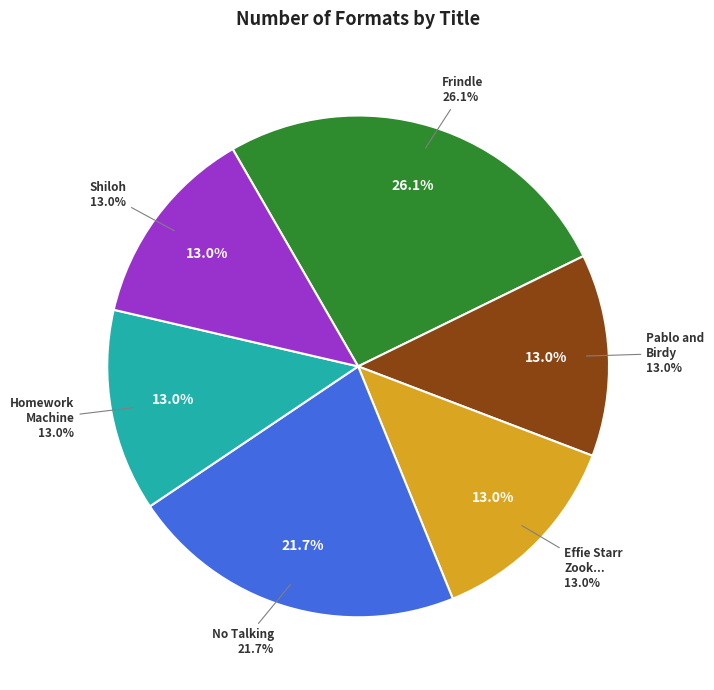

What is the change in value from Frindle to Homework Machine?

-3